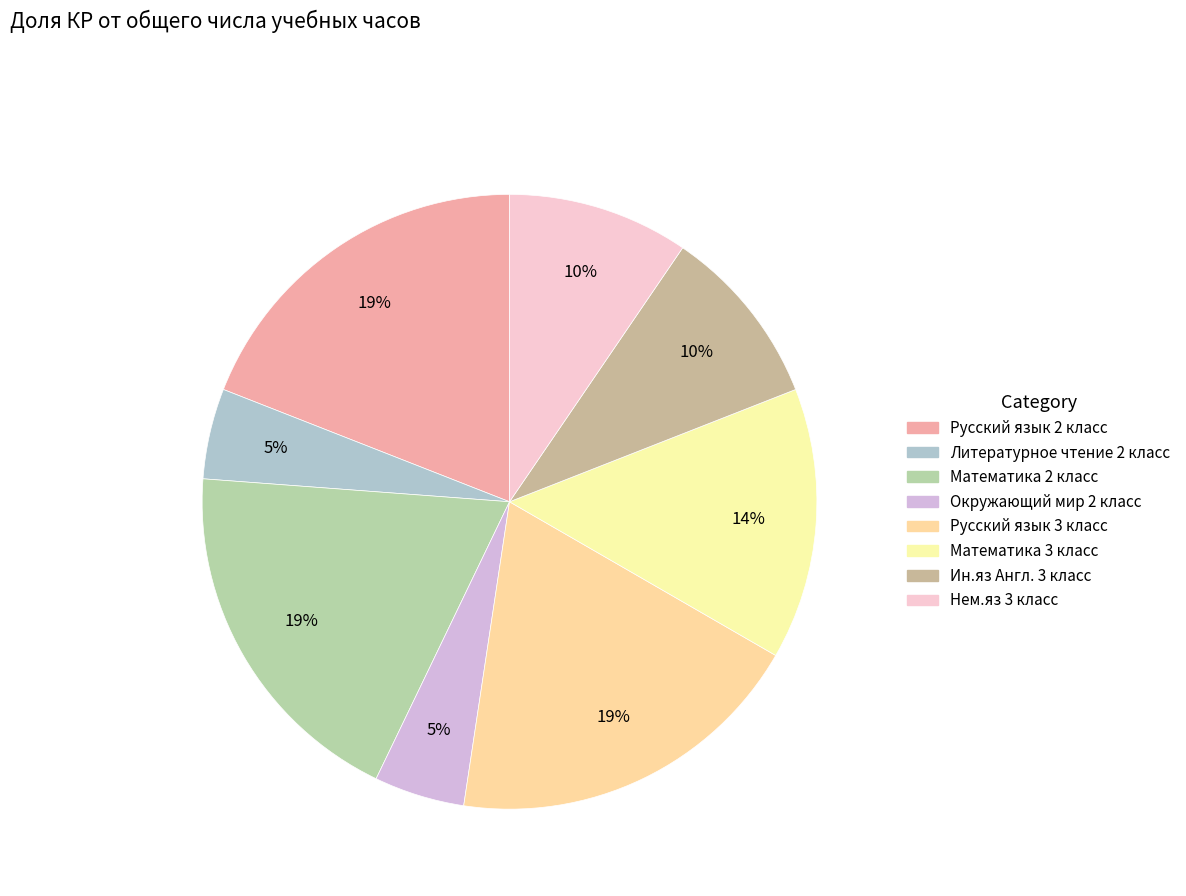

To the nearest percent, what is the difference between the largest and smallest slice percentages?

14%